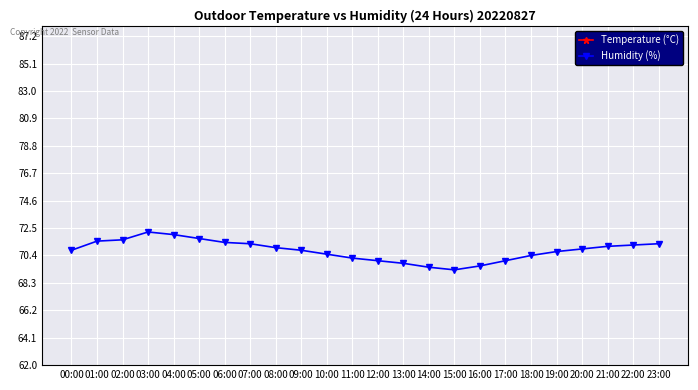

What are all the series names shown in the legend?

Temperature (°C), Humidity (%)